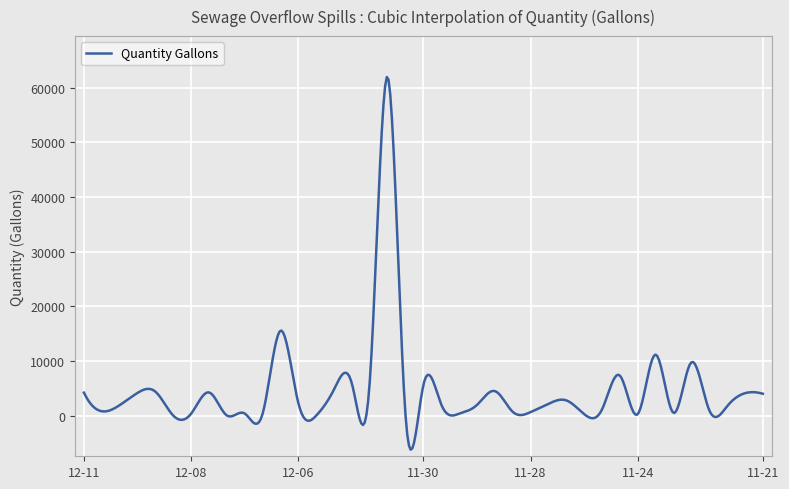

What is the maximum value shown in the chart?

61955.6